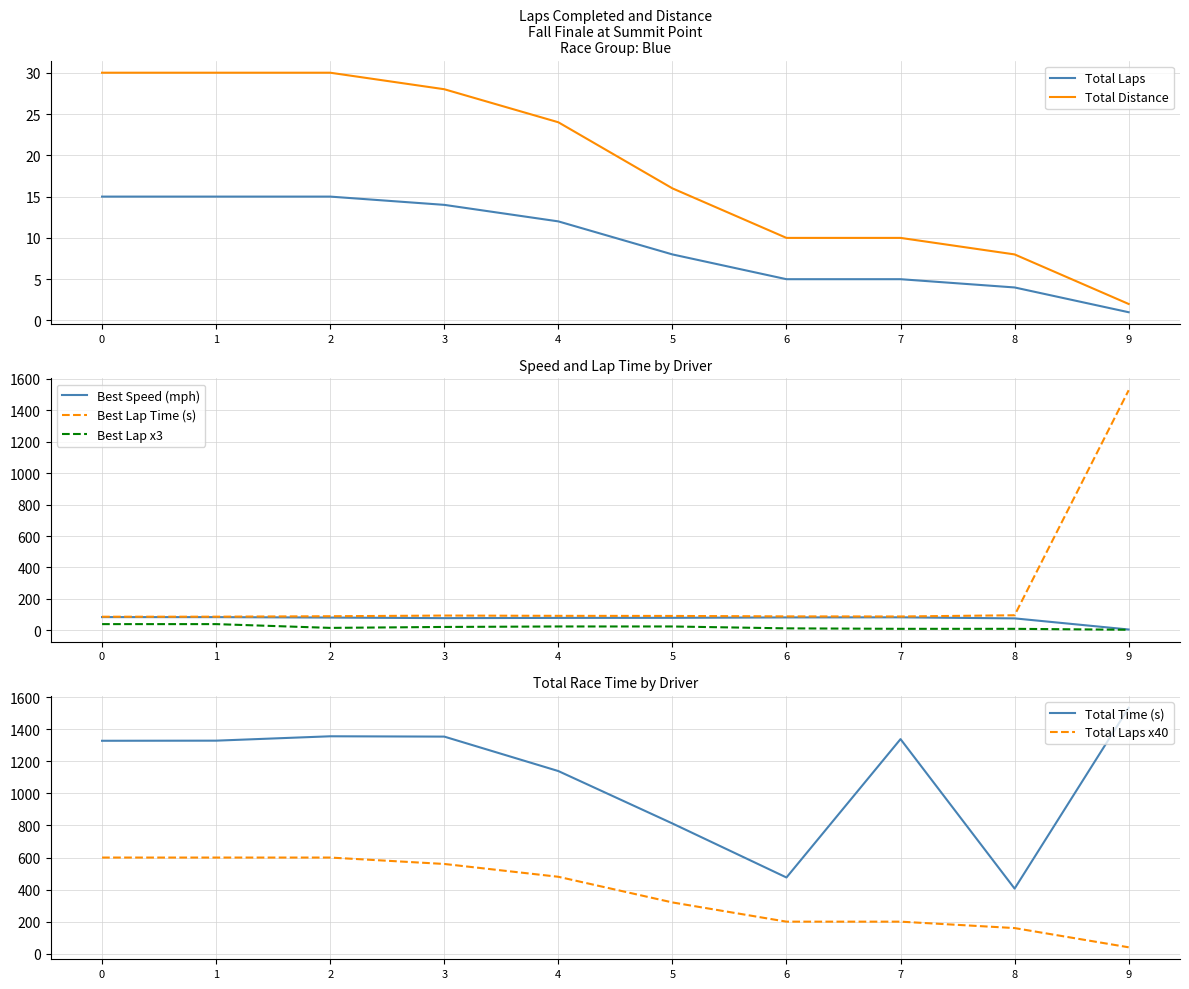

True or false: Best Speed has more than 2 points higher than both neighbors.

False